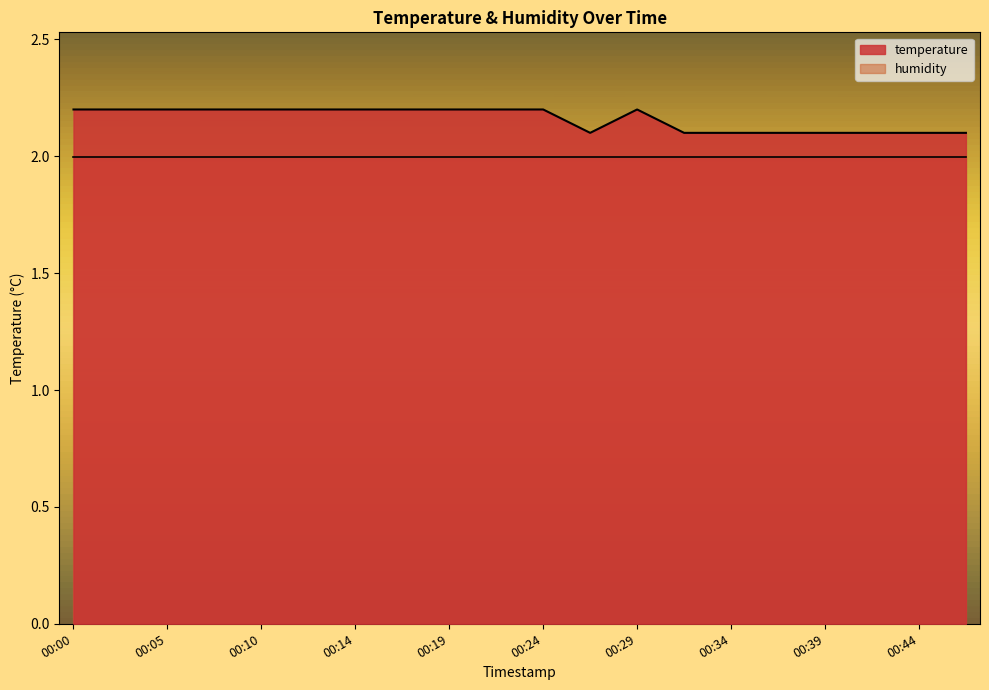

What is the ratio of the value at 00:44 to the value at 00:00?

1.0